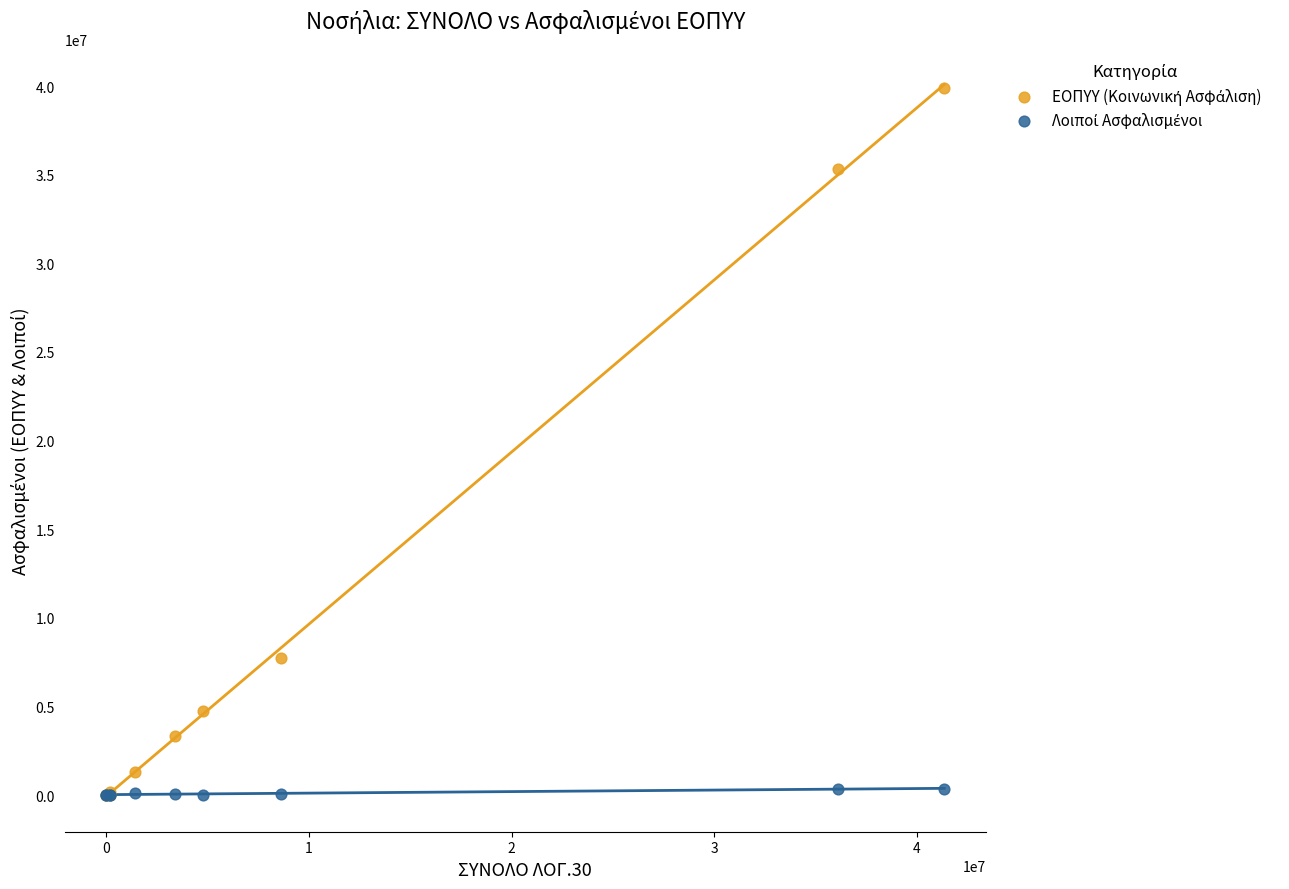

Across all series, what Y value is closest to 19949431?

7747466.8